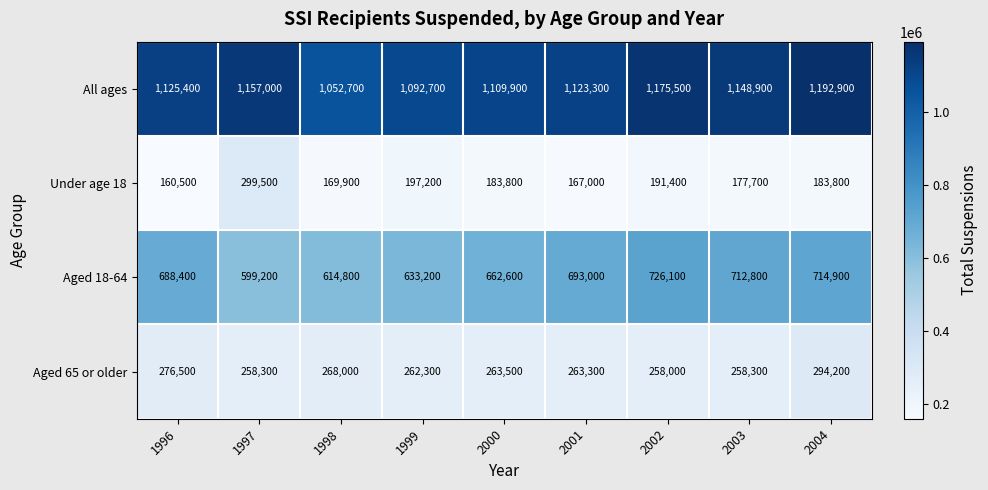

What is the sum of all Aged 65 or older values?

2402400